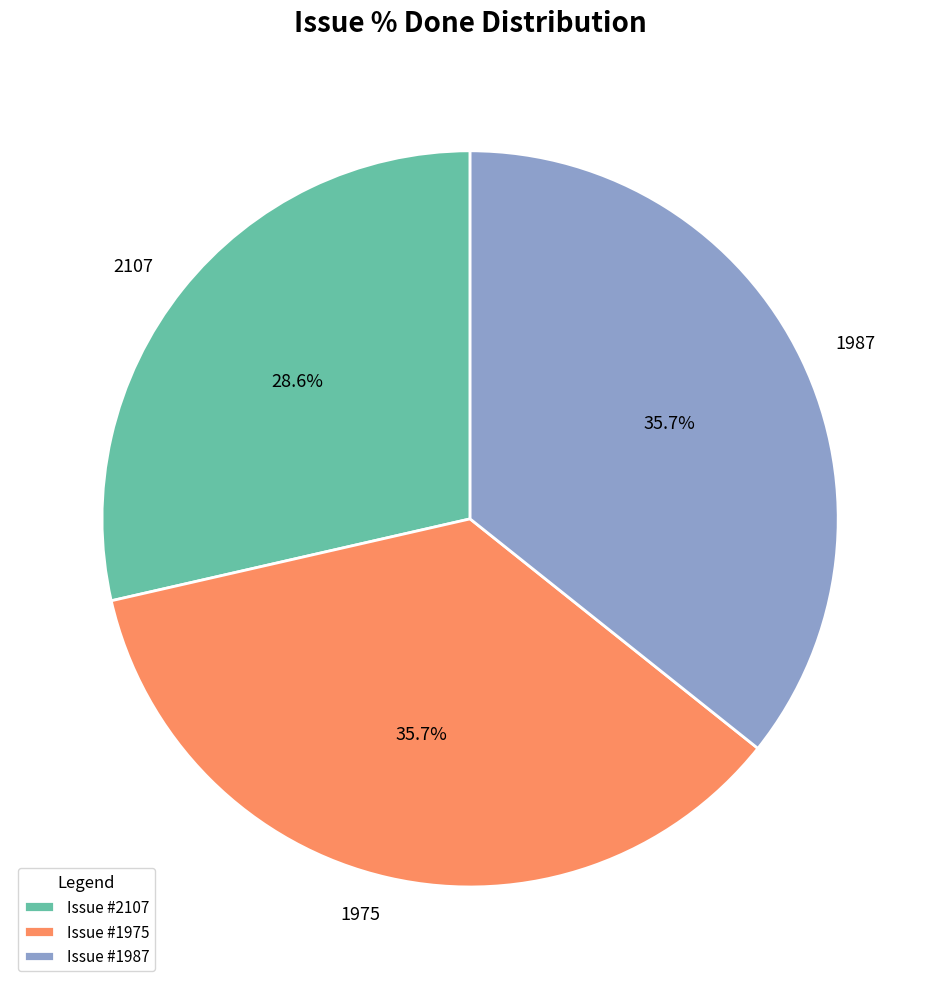

What is the smallest slice in the pie chart?

2107